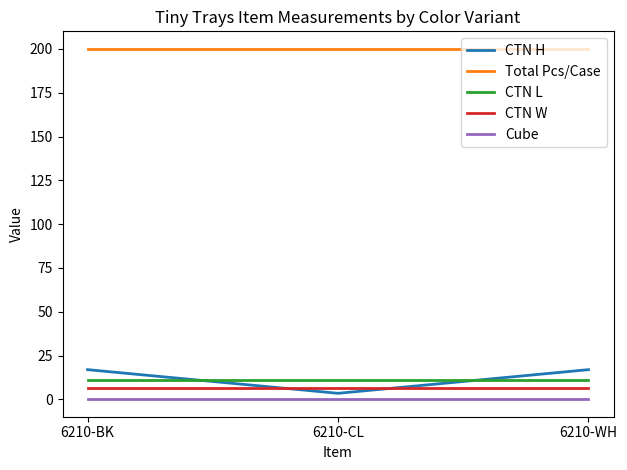

Reading left to right, list all the values displayed in this chart.

CTN H: 17.0	3.5	17.0
Total Pcs/Case: 200.0	200.0	200.0
CTN L: 11.0	11.0	11.0
CTN W: 6.5	6.5	6.5
Cube: 0.1	0.1	0.1